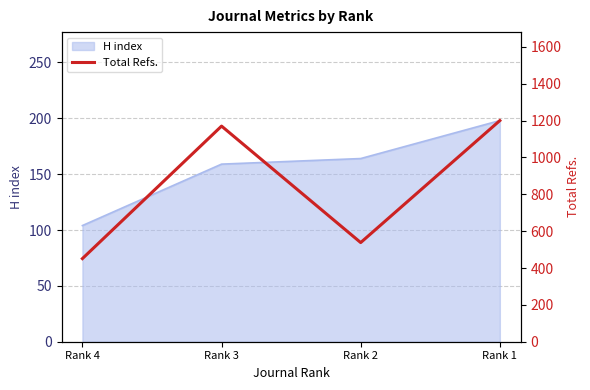

How many interior local peaks (higher than both neighbors) does the data have?

1